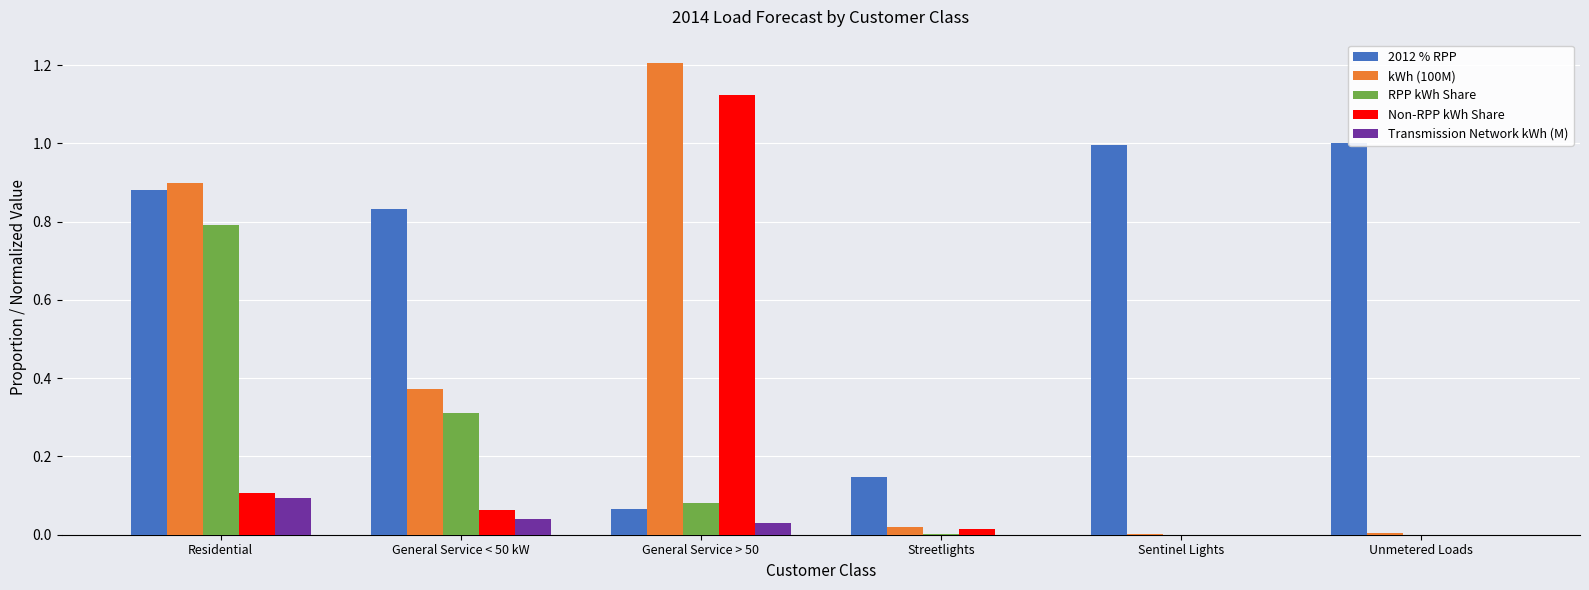

What is the sum of all Non-RPP kWh Share values?

1.3